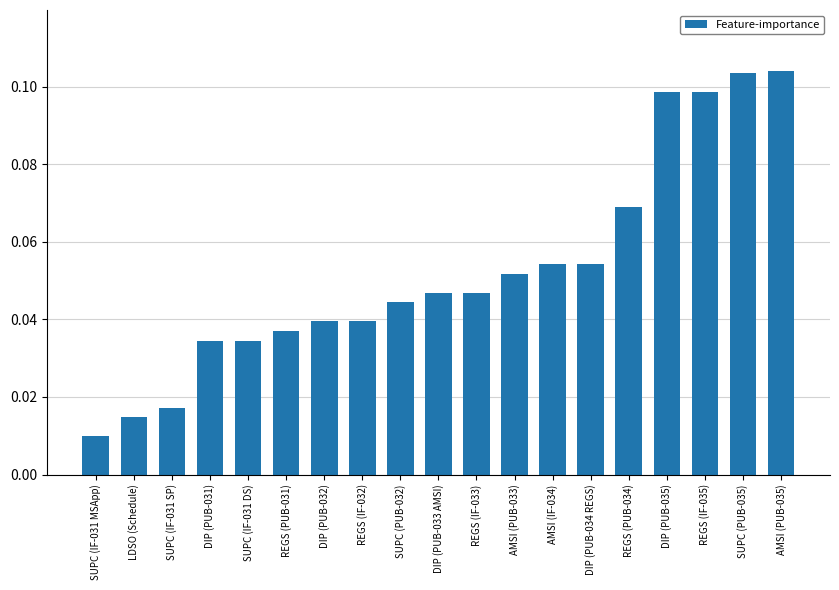

What is the label of the 7th bar from the left?

DIP (PUB-032)